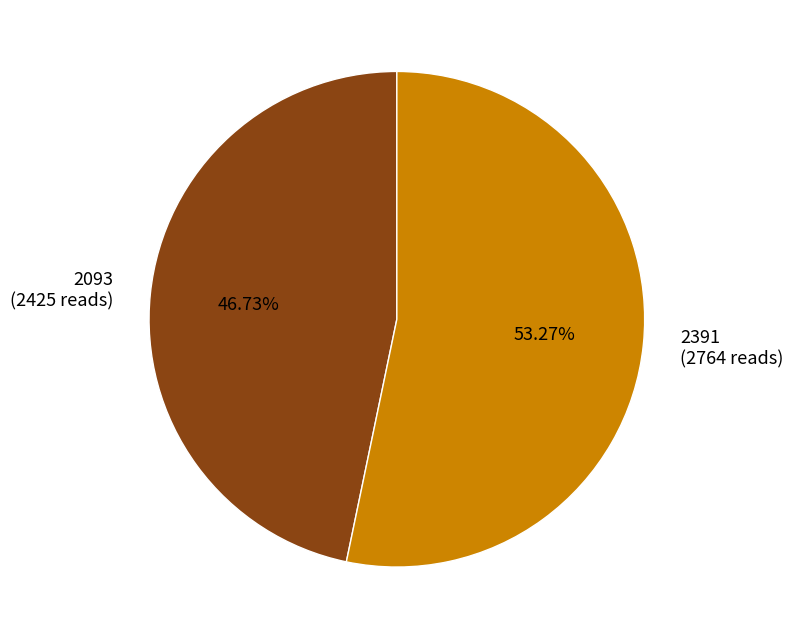

Rank the categories by value from lowest to highest.

2093, 2391